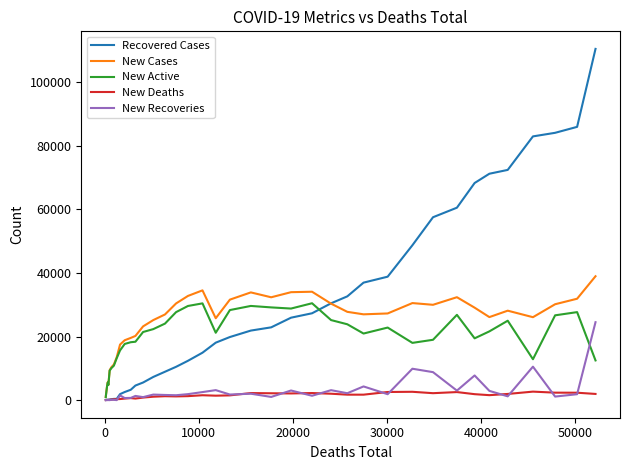

What is the maximum value shown in the chart?

110432